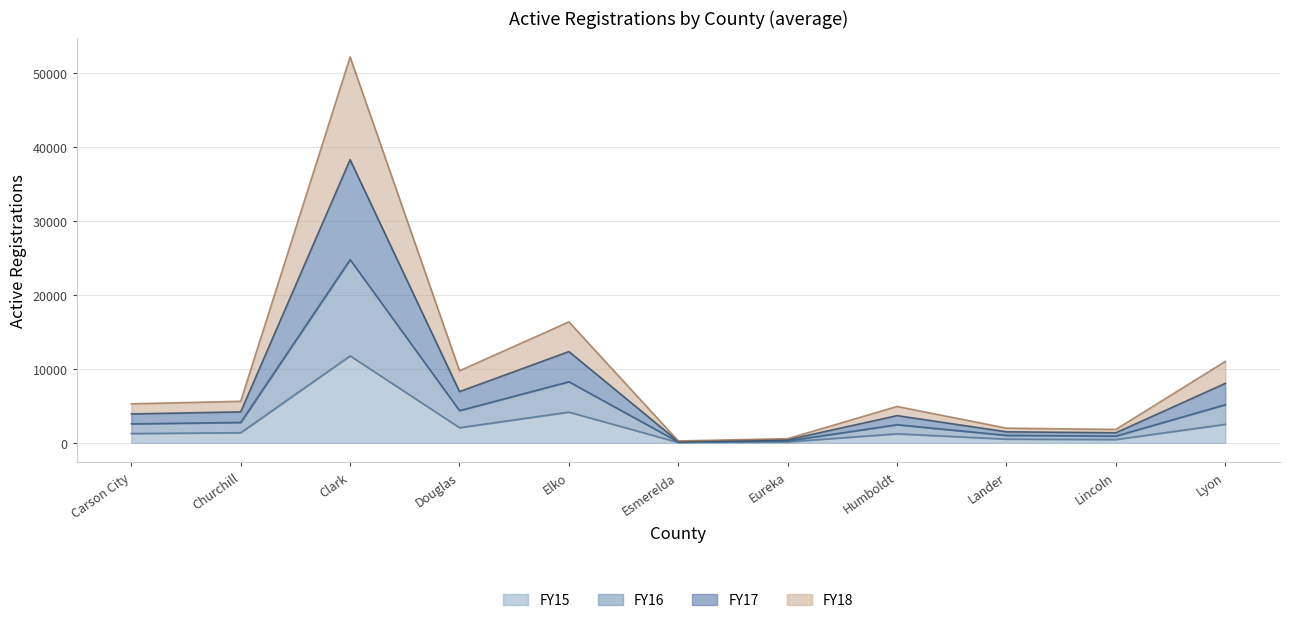

What is the highest value of the FY15 series?

11767.3